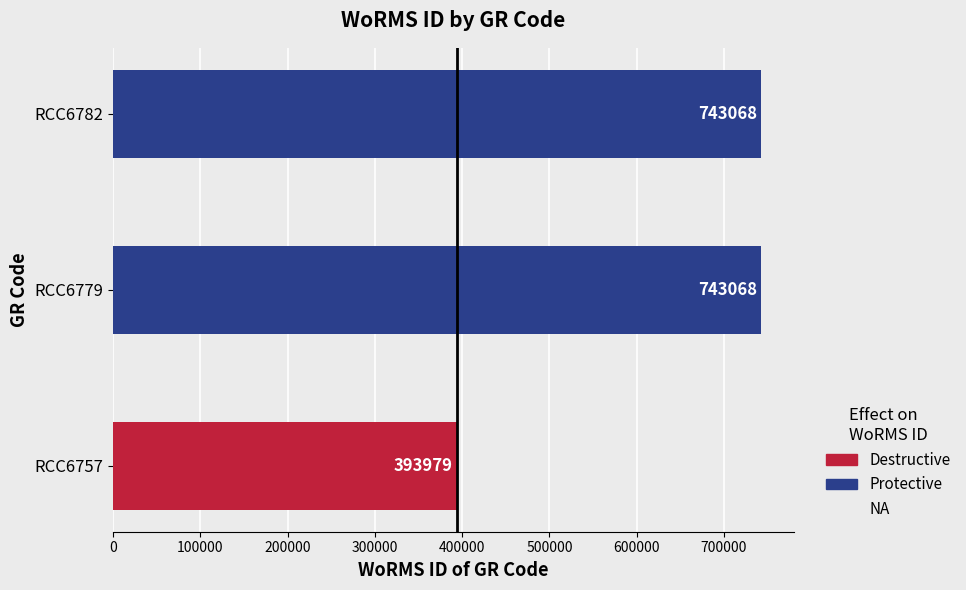

What is the sum of all values?

1880115